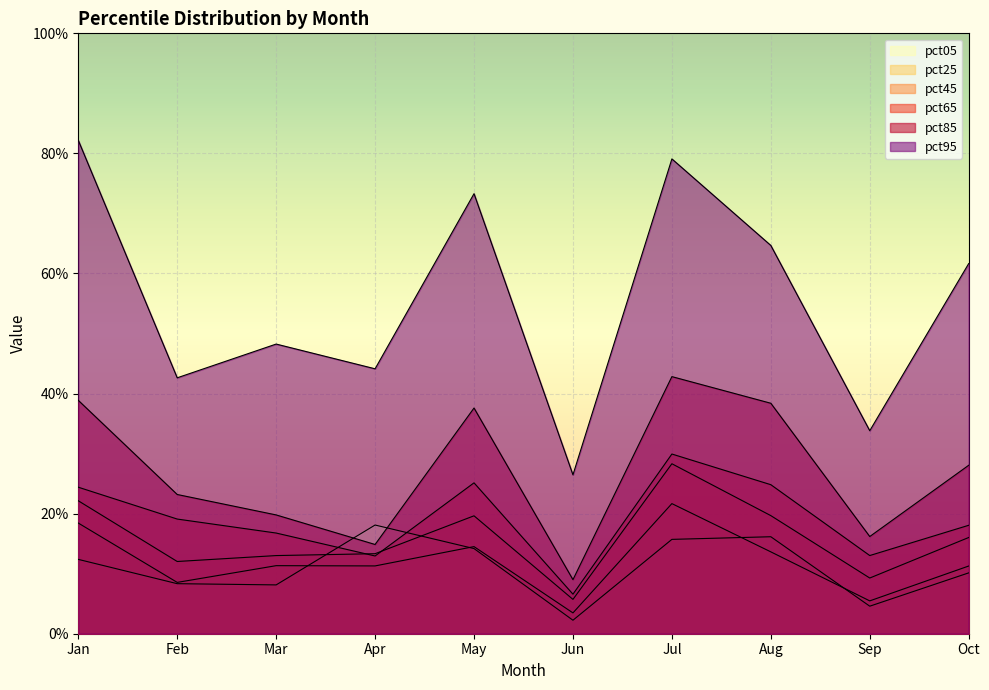

The value of pct95 at Jul is 0.3. True or false?

False